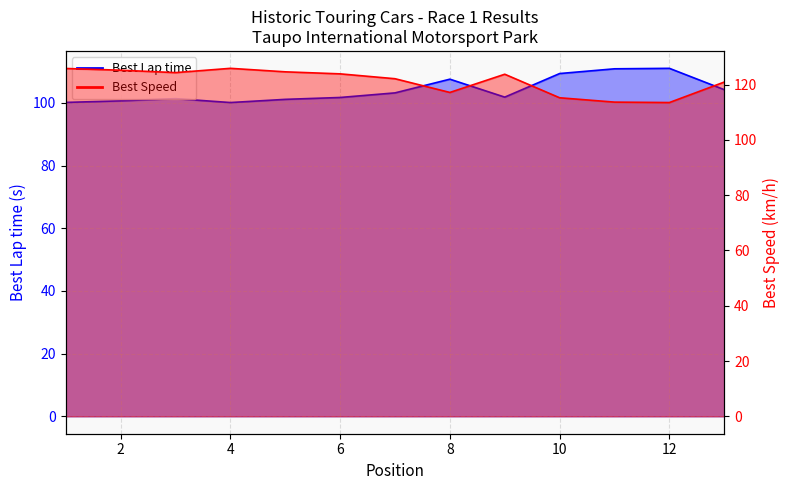

Read the Best Lap time value at 12.

111.0